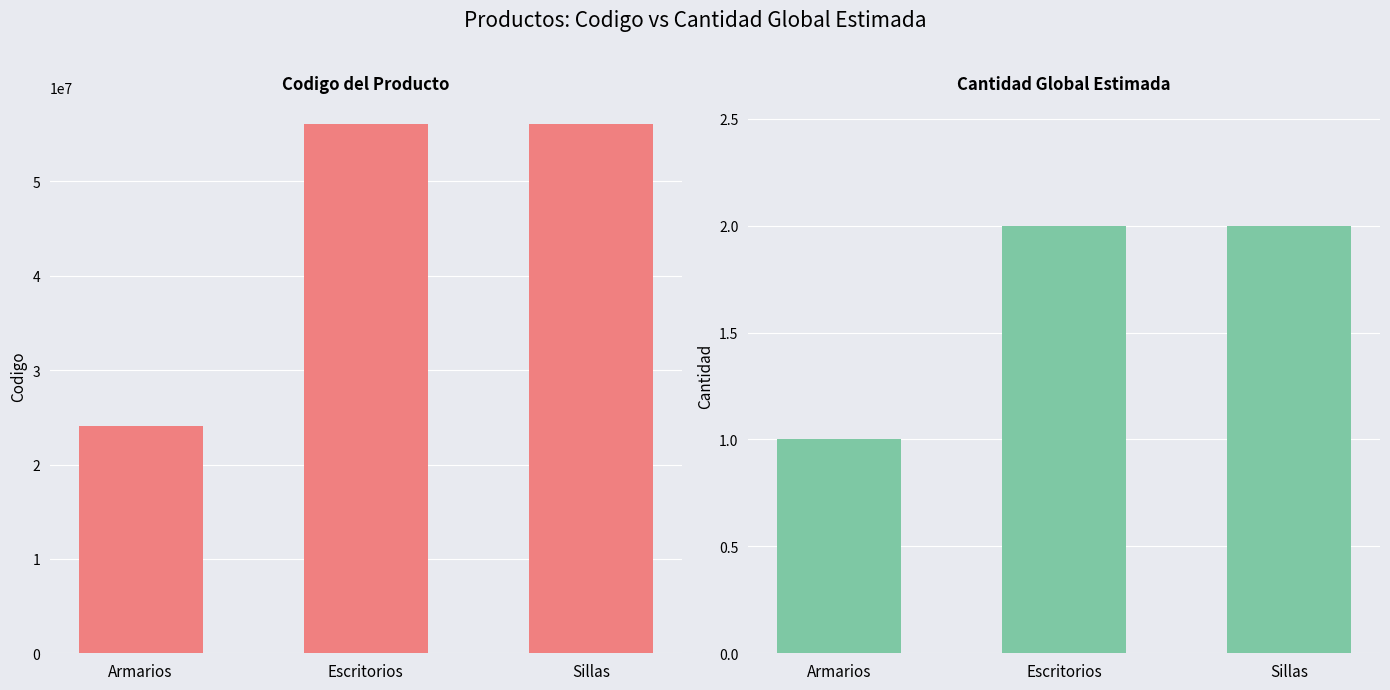

List the series in order of their overall mean, lowest first.

cantidad_global_estimada, producto_codigo